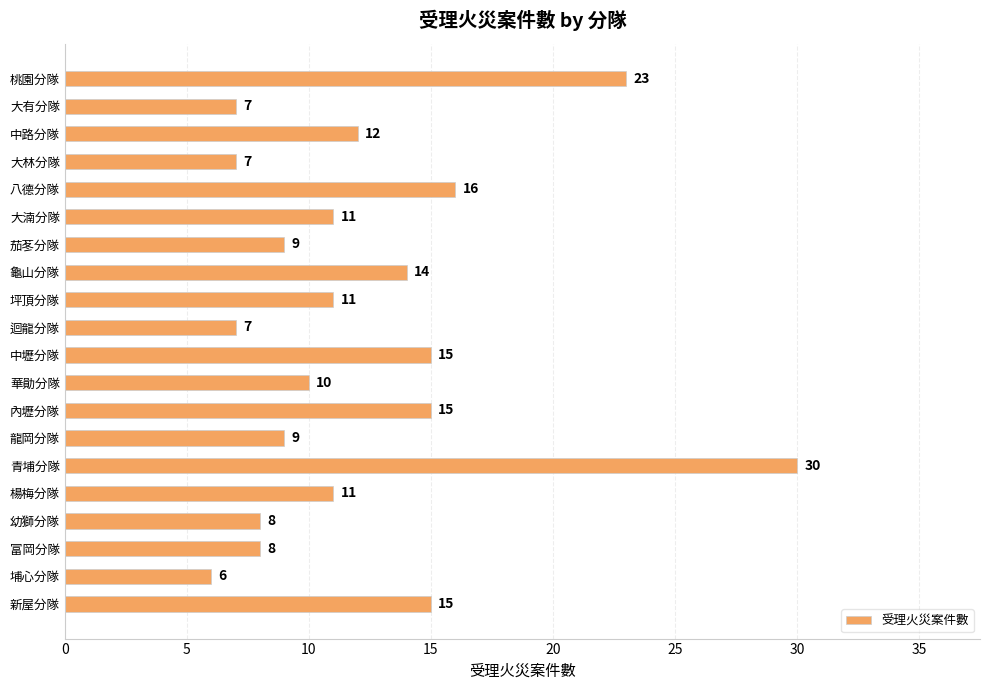

What is the minimum value shown in the chart?

6